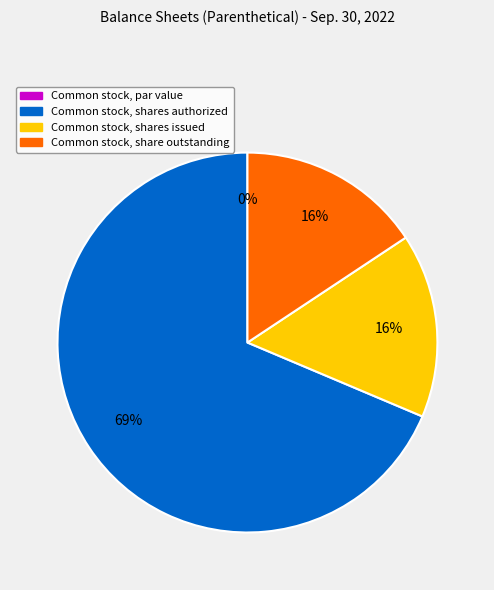

Which category has the smallest portion of the pie?

Common stock, par value